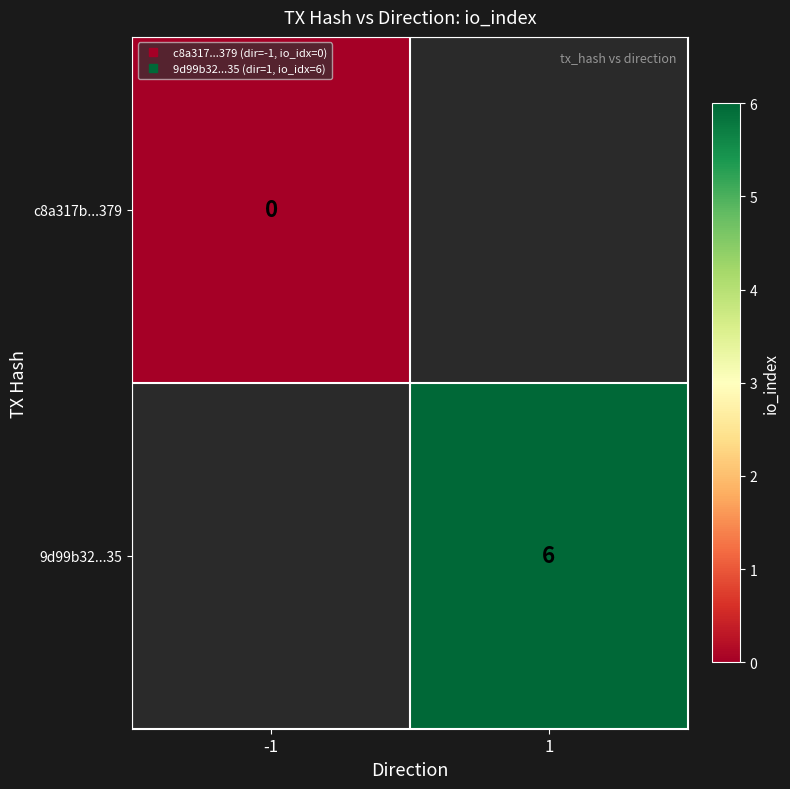

How many series are shown in this chart?

2